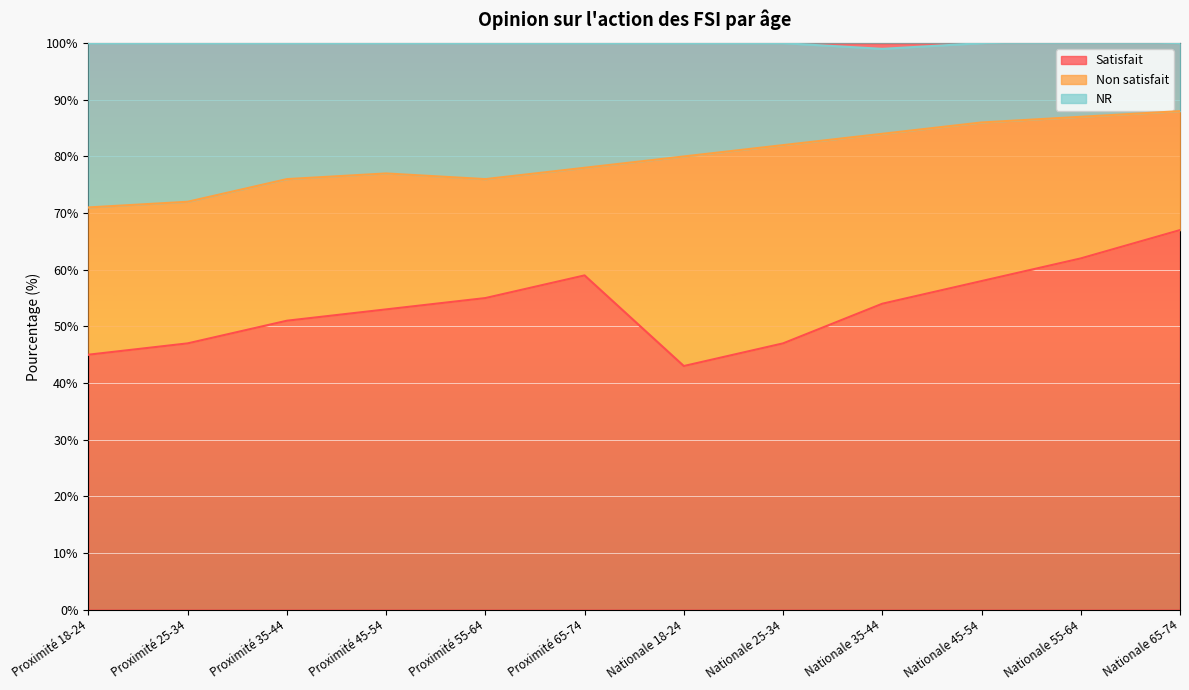

The value of Satisfait at Nationale 18-24 is 43. True or false?

True